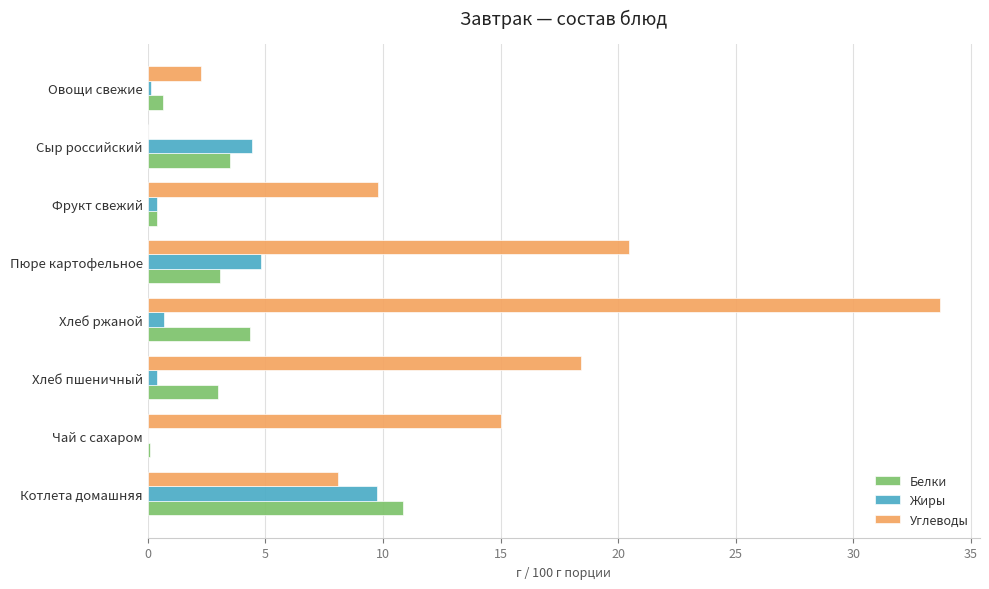

The value of Углеводы at Чай с сахаром is 6.8. True or false?

False